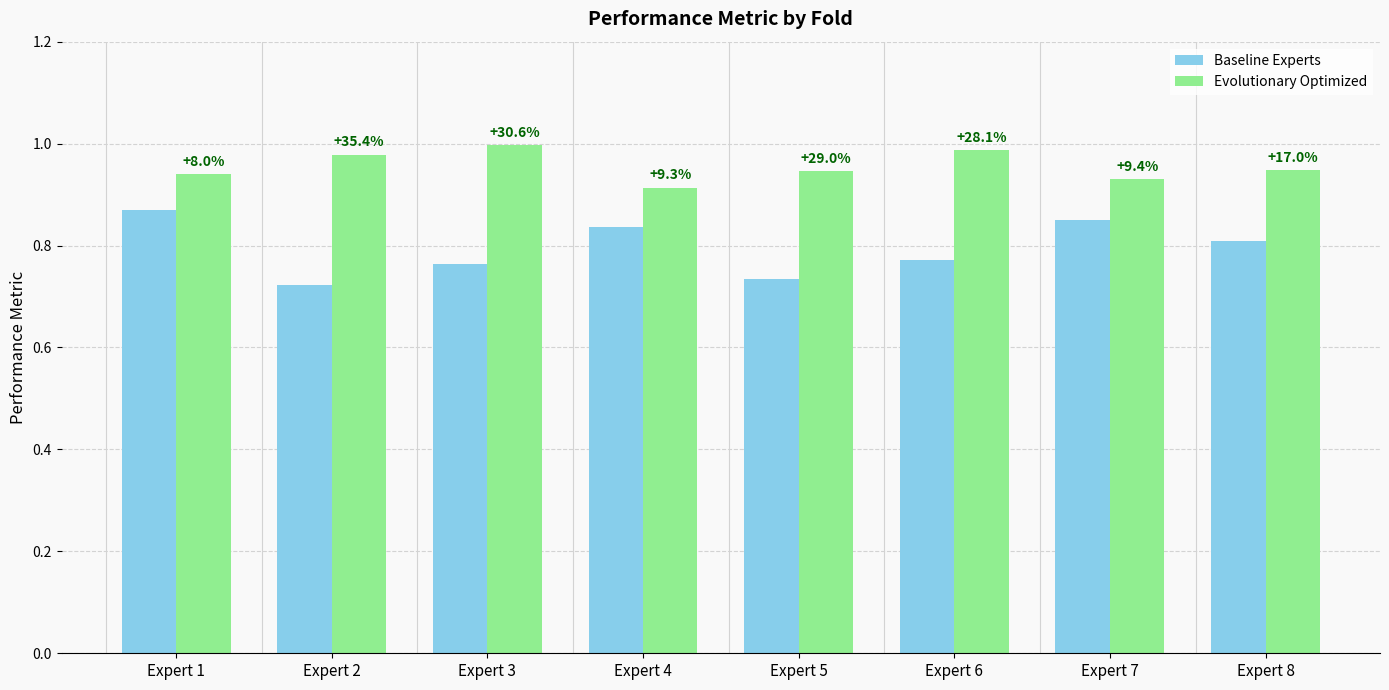

The value of Baseline Experts at Expert 8 is 0.8. True or false?

True